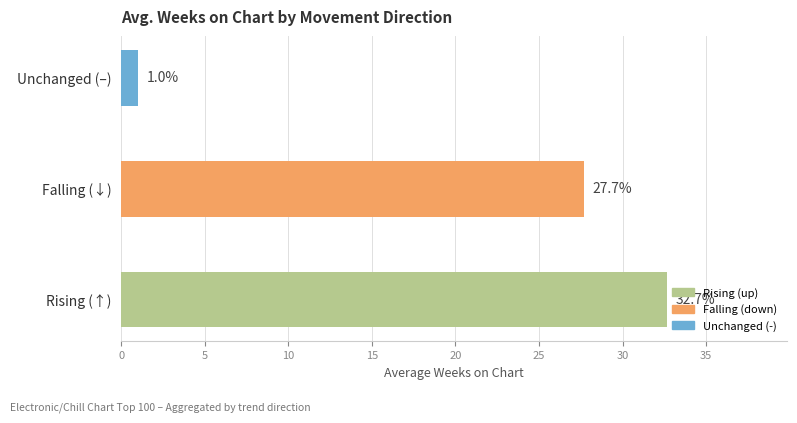

Reading bottom to top, transcribe all the data shown in this chart.

32.7	27.7	1.0